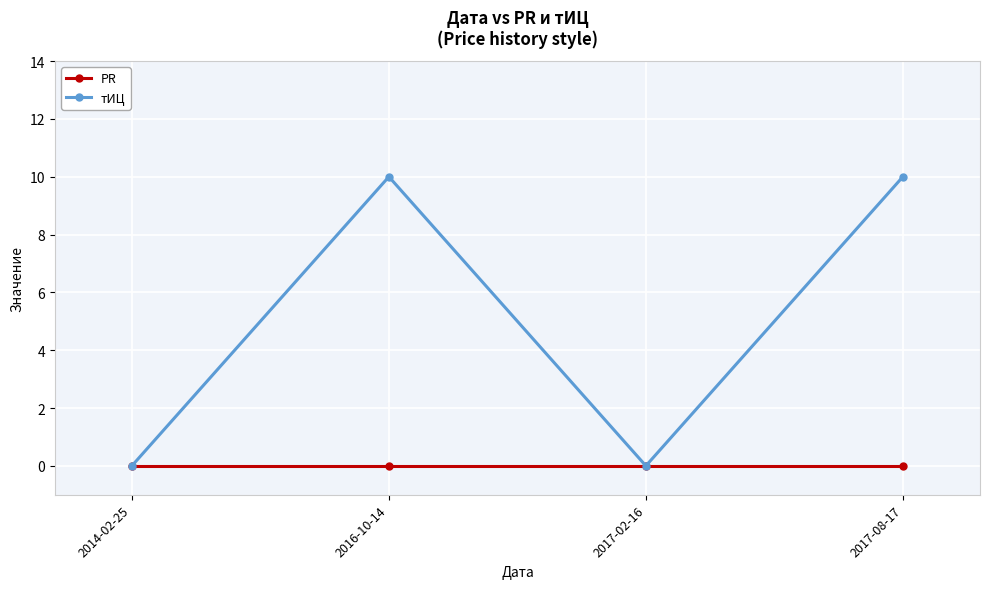

The тИЦ series shows 17 at 2017-08-17. True or false?

False